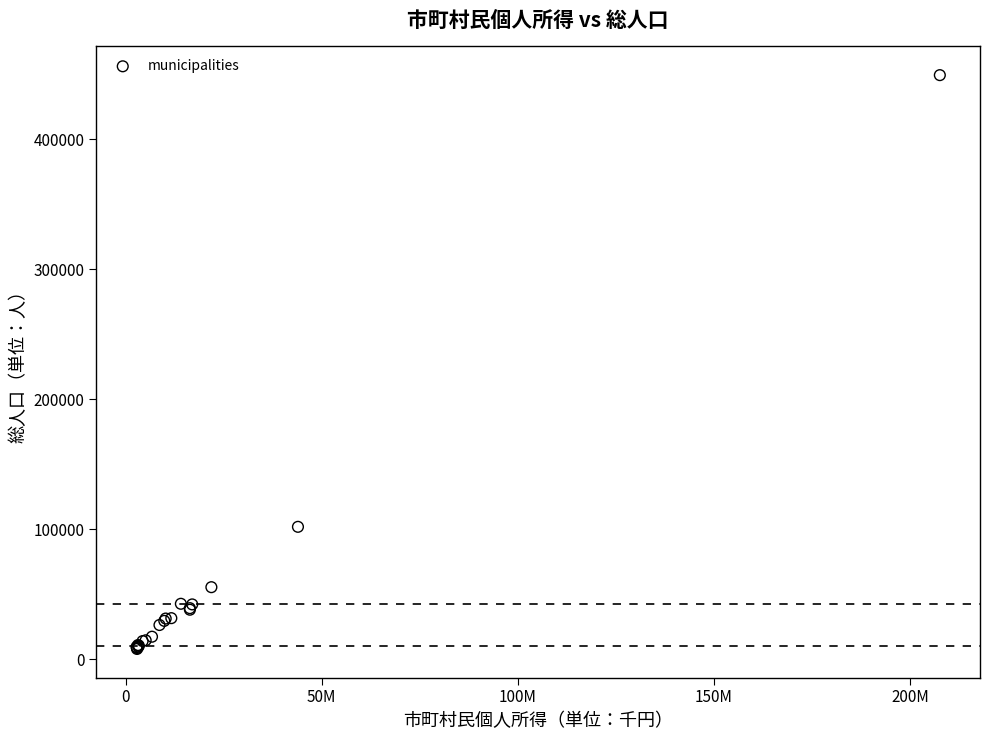

What Y value in the scatter plot is closest to 228598?

101866